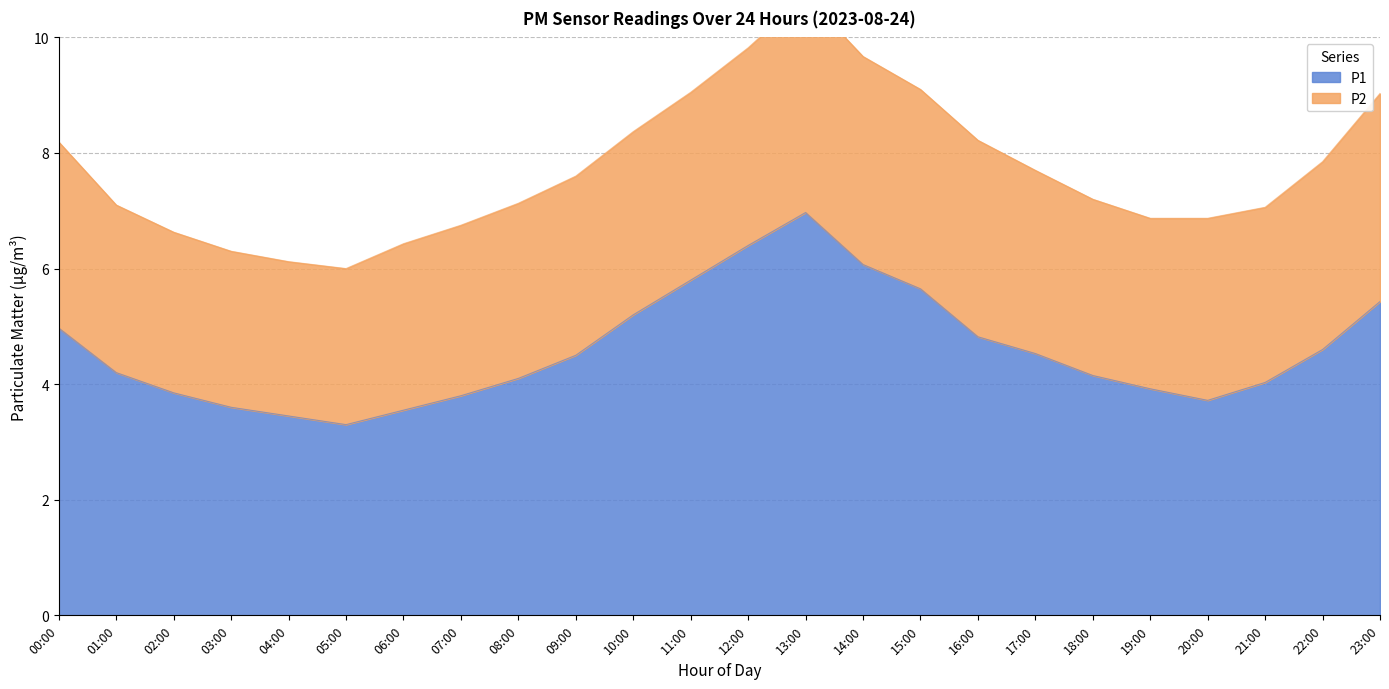

What is the change in value from 20:00 to 22:00?

+0.9